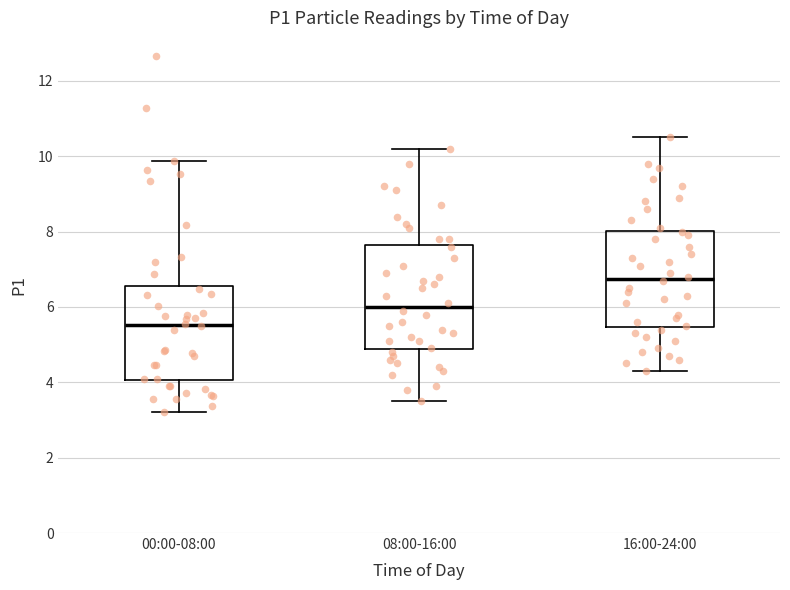

Which box's median line is the lowest?

00:00-08:00